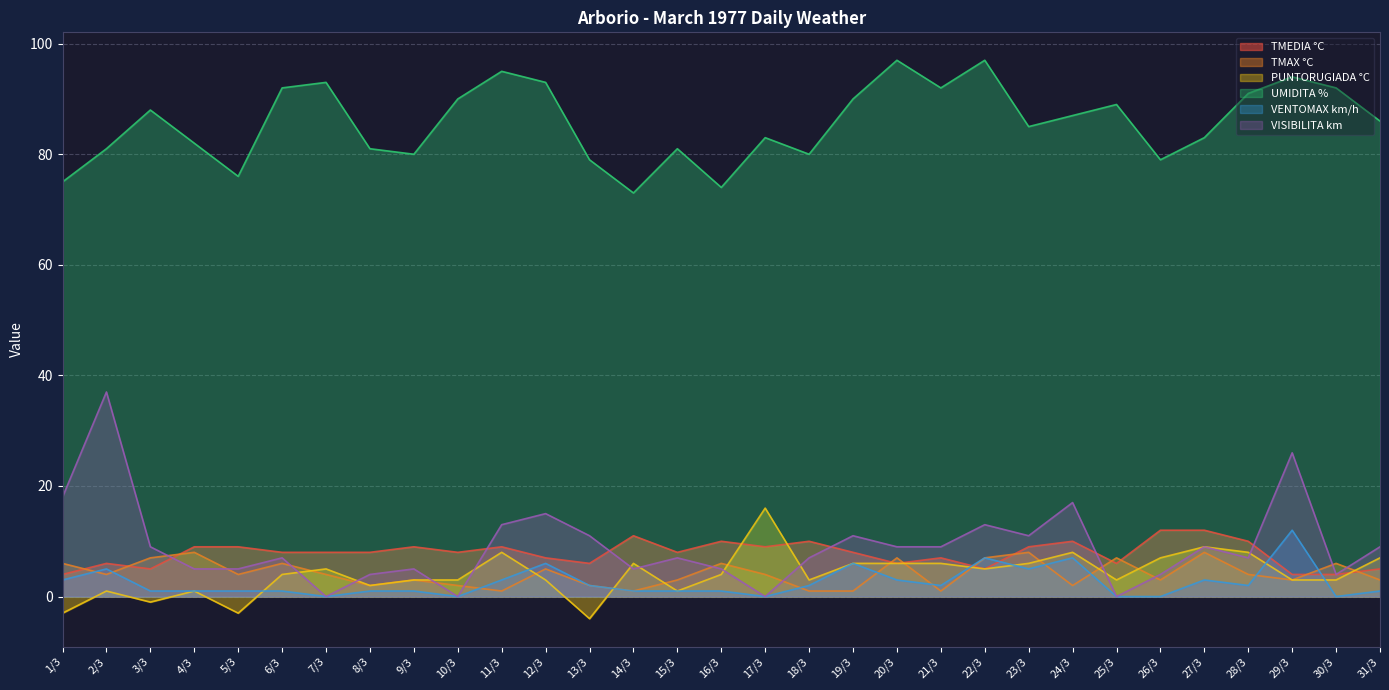

What is the value of the TMEDIA °C point at the 27th from the left?

12